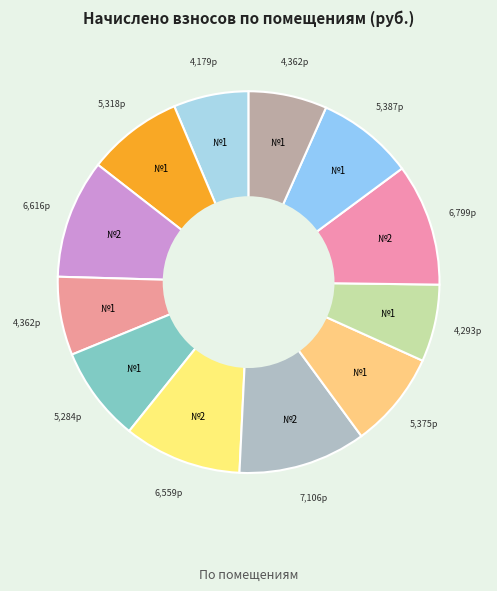

Which category has the smallest portion of the pie?

1